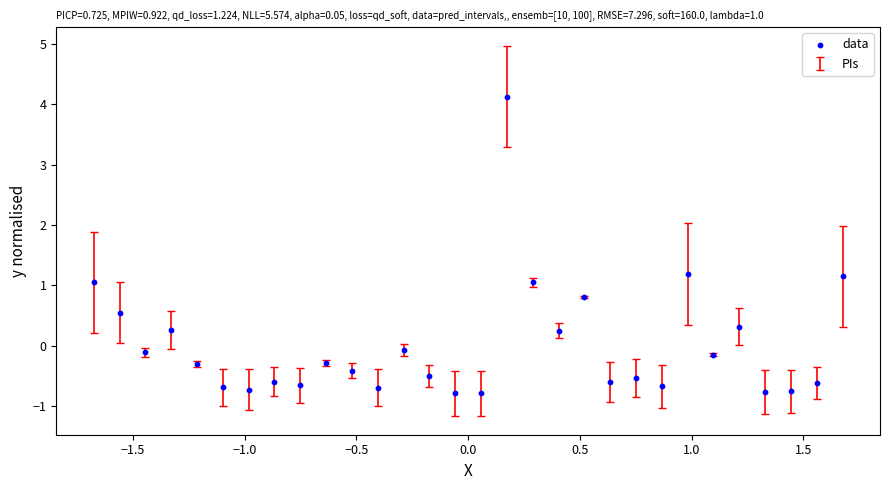

What is the range of X values (max minus min)?

3.4